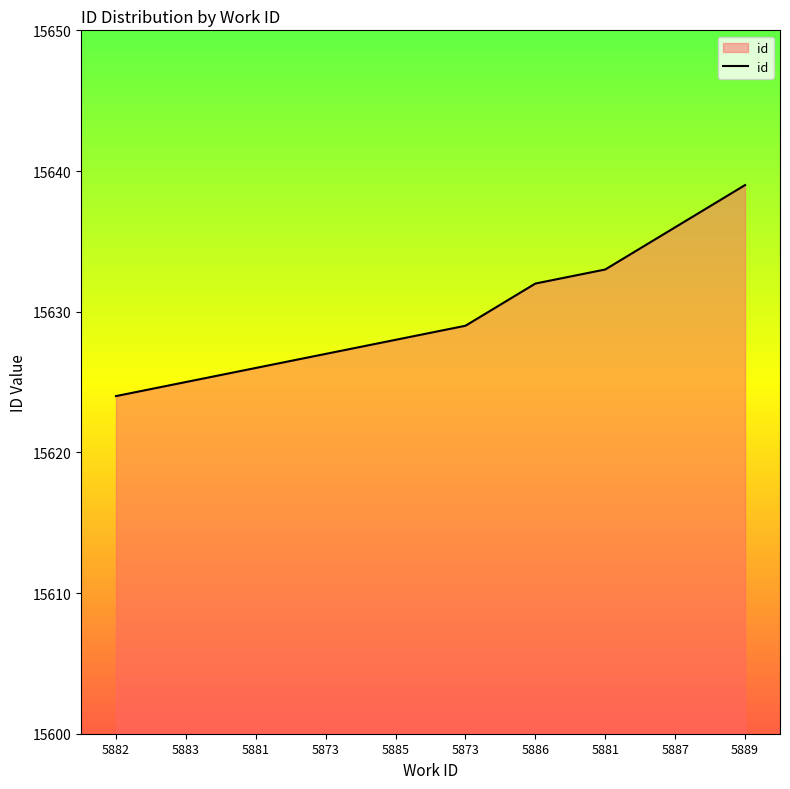

Is this an area chart (filled region under the line)?

Yes